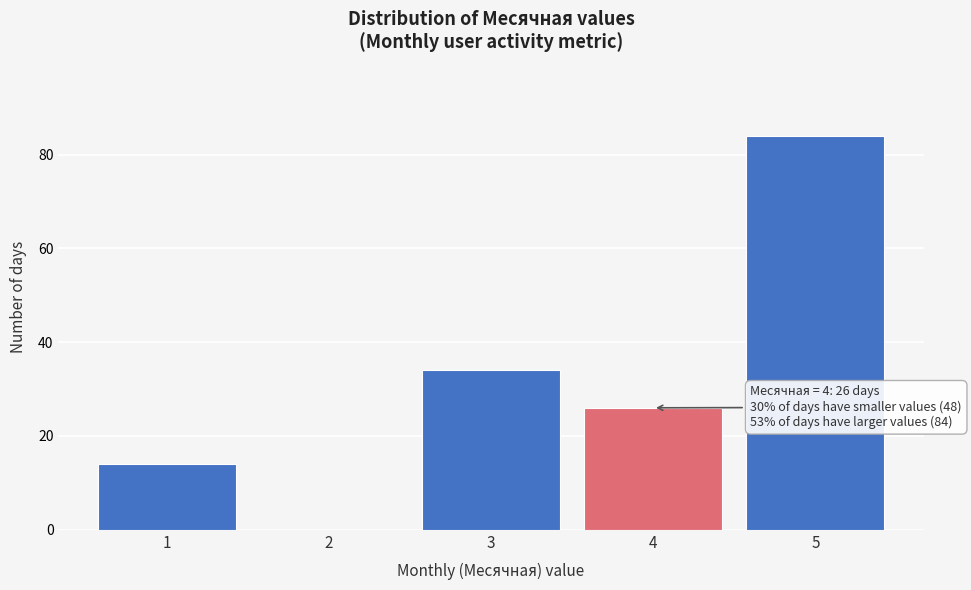

Reading left to right, list all the values displayed in this chart.

1=14	2=0	3=34	4=26	5=84